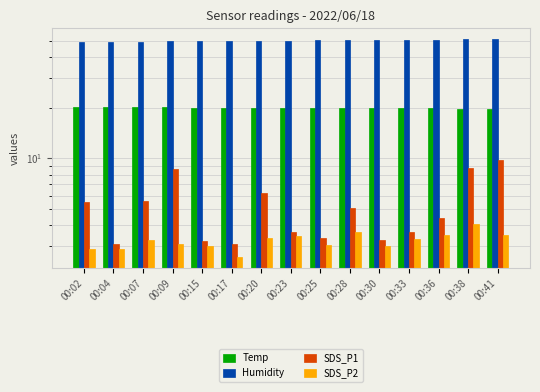

Between 00:41 and 00:23, which is larger?

00:23